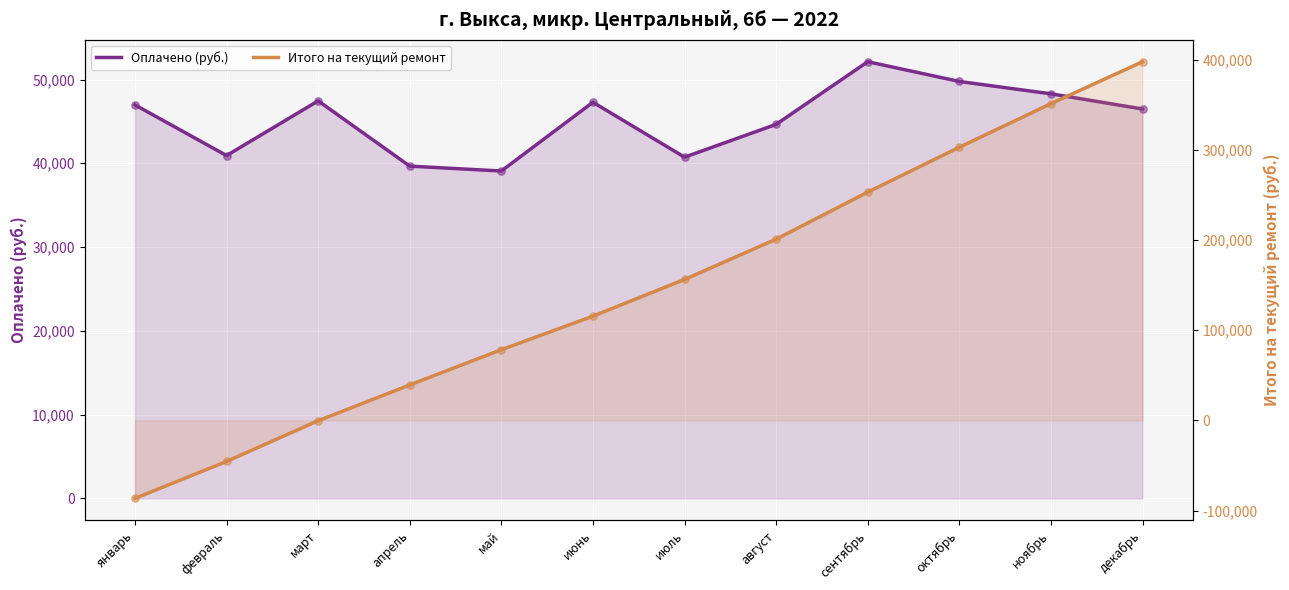

What is the total value across all series at июль?

196979.4